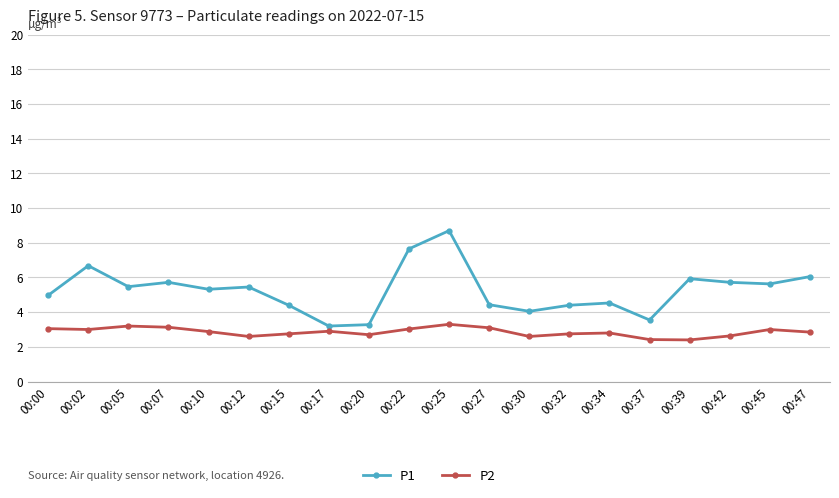

Is it true that P1 equals 1.9 at 00:12?

False